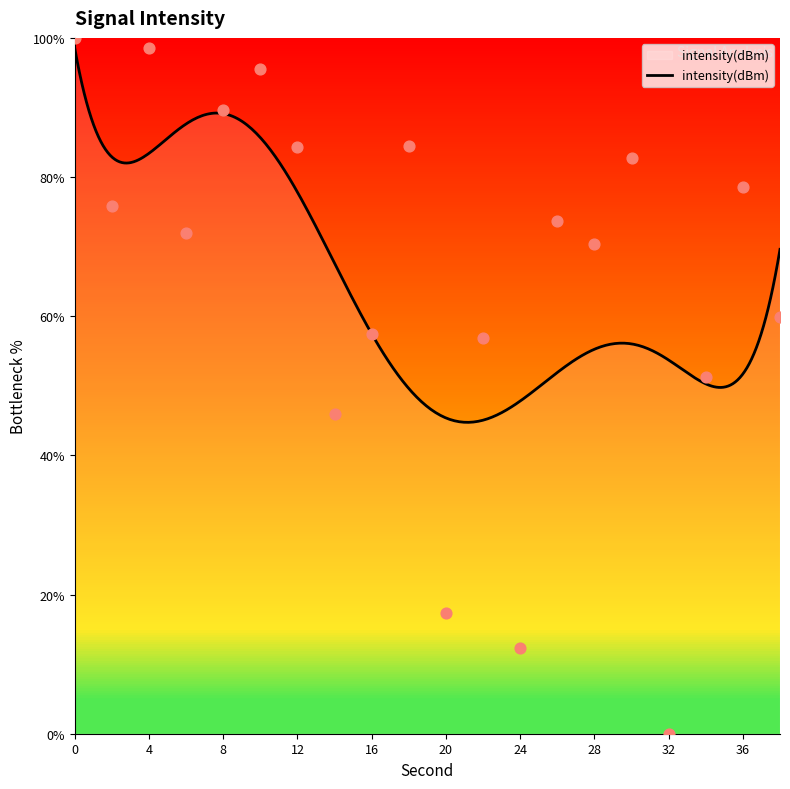

What is the change in value from 2 to 14?

-29.9